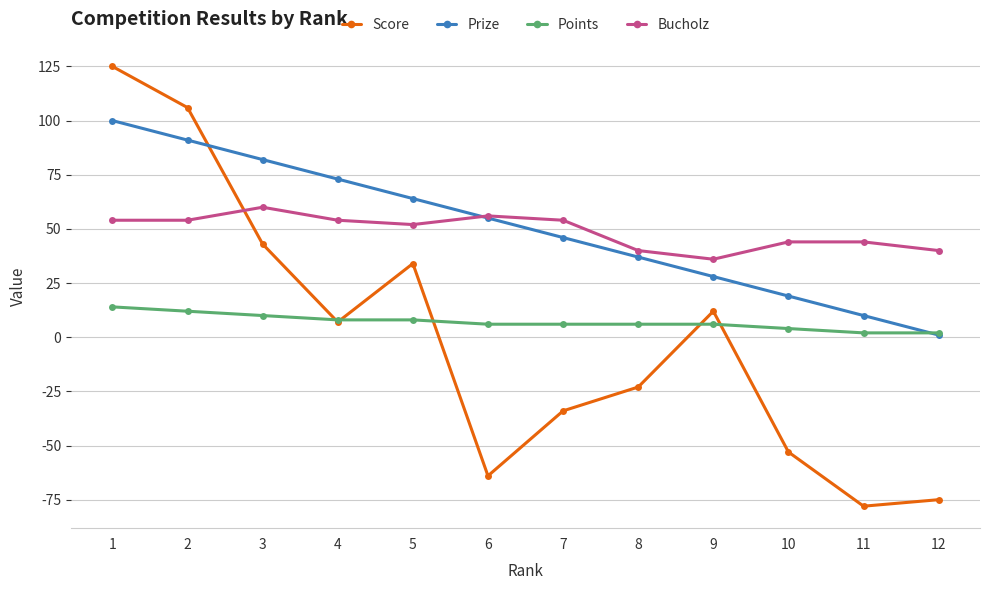

At which category does the chart reach its peak across all series?

1